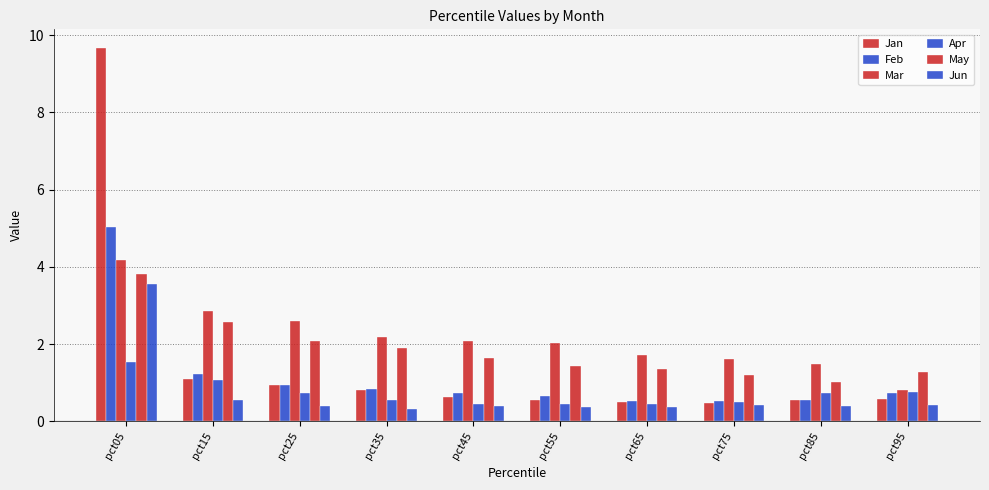

Reading right to left, what are all the values shown in this chart?

Jan: pct95=0.6	pct85=0.6	pct75=0.5	pct65=0.5	pct55=0.5	pct45=0.6	pct35=0.8	pct25=0.9	pct15=1.1	pct05=9.7
Feb: pct95=0.7	pct85=0.6	pct75=0.5	pct65=0.5	pct55=0.7	pct45=0.7	pct35=0.8	pct25=0.9	pct15=1.2	pct05=5.0
Mar: pct95=0.8	pct85=1.5	pct75=1.6	pct65=1.7	pct55=2.0	pct45=2.1	pct35=2.2	pct25=2.6	pct15=2.9	pct05=4.2
Apr: pct95=0.7	pct85=0.7	pct75=0.5	pct65=0.5	pct55=0.4	pct45=0.4	pct35=0.6	pct25=0.7	pct15=1.1	pct05=1.5
May: pct95=1.3	pct85=1.0	pct75=1.2	pct65=1.4	pct55=1.4	pct45=1.6	pct35=1.9	pct25=2.1	pct15=2.6	pct05=3.8
Jun: pct95=0.4	pct85=0.4	pct75=0.4	pct65=0.4	pct55=0.4	pct45=0.4	pct35=0.3	pct25=0.4	pct15=0.5	pct05=3.6